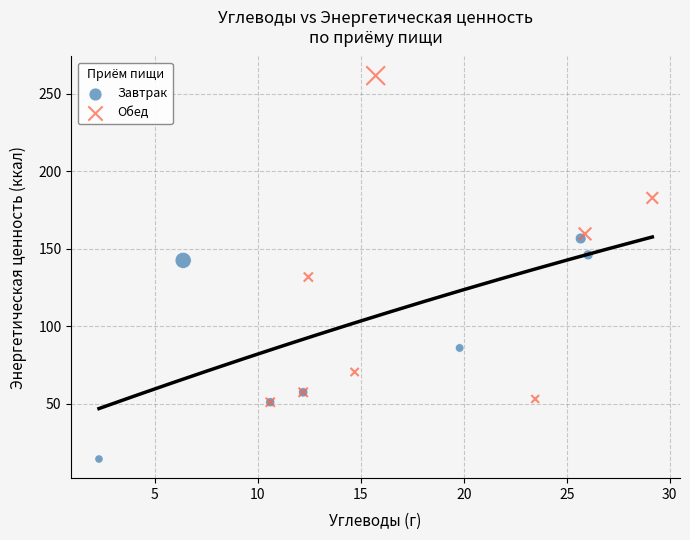

Which series contains the lowest Y value?

Завтрак